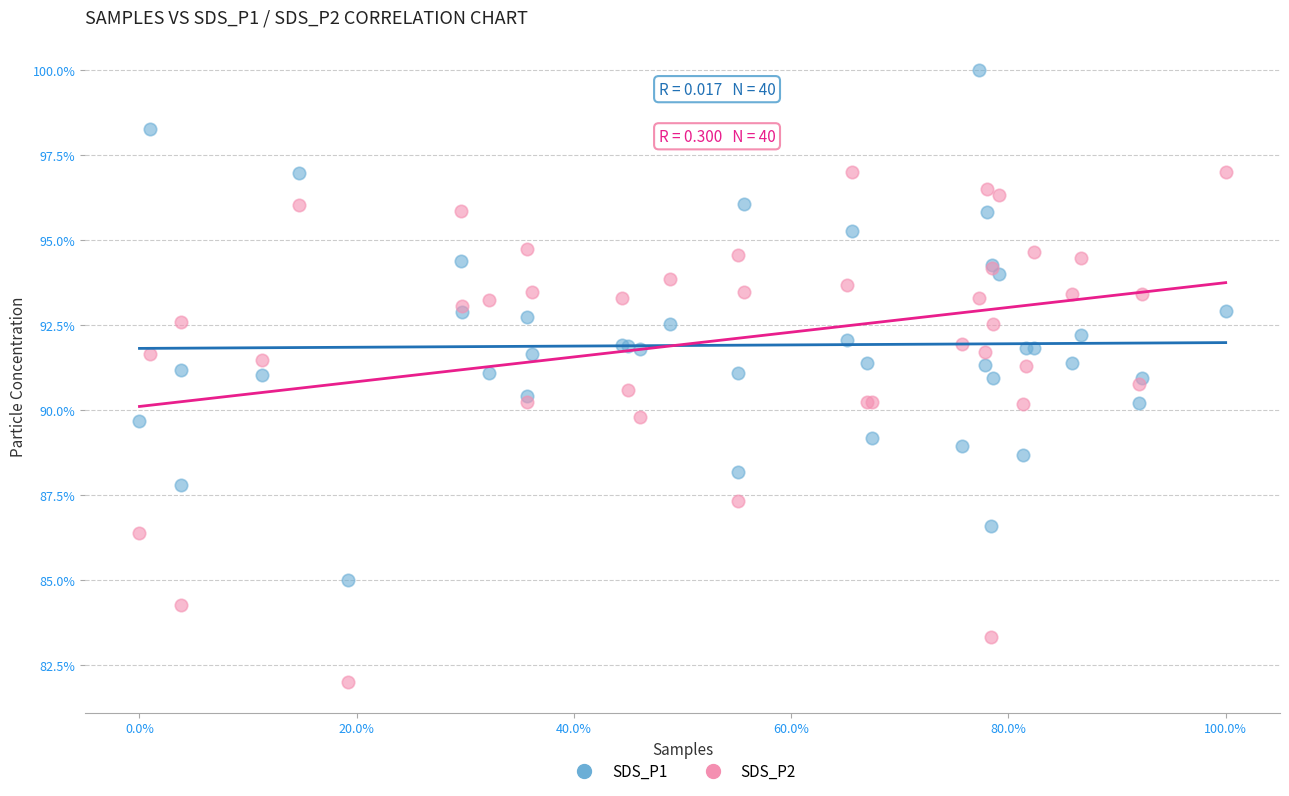

Which series reaches the maximum Y coordinate?

SDS_P1